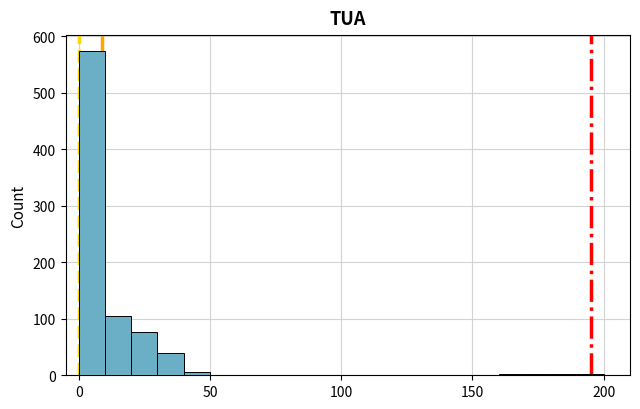

Around what value on the x-axis is the tallest bar? Give the approximate position of its centre, as read against the axis.

5